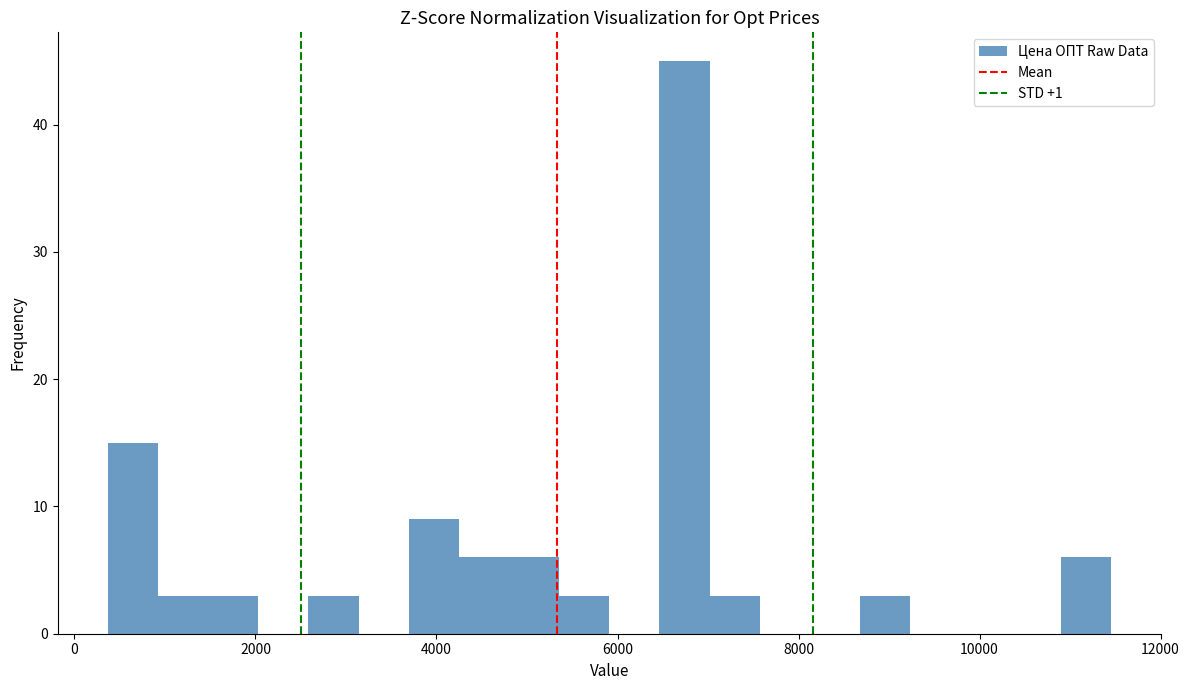

Read against the x-axis, roughly where is the centre of the tallest bar?

6800